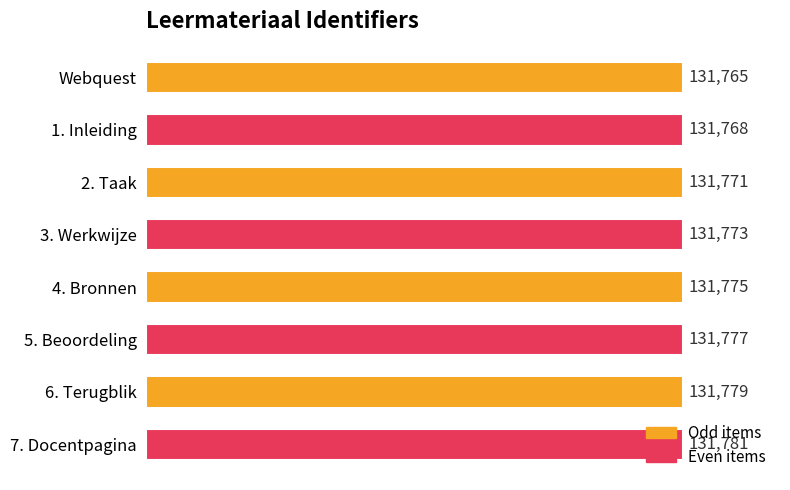

What is the label of the 5th bar from the top?

4. Bronnen